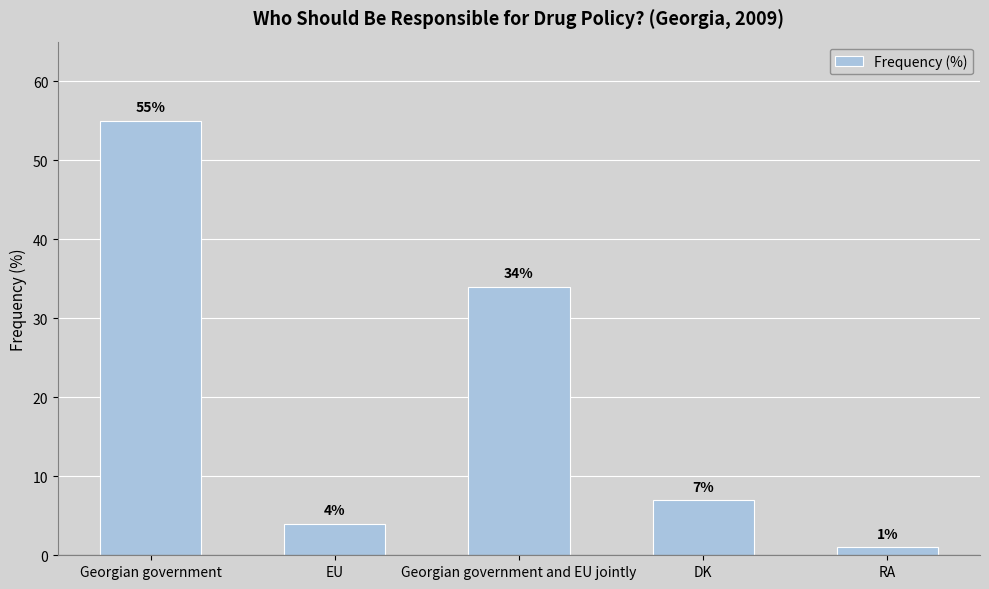

Reading right to left, what are all the values shown in this chart?

1	7	34	4	55